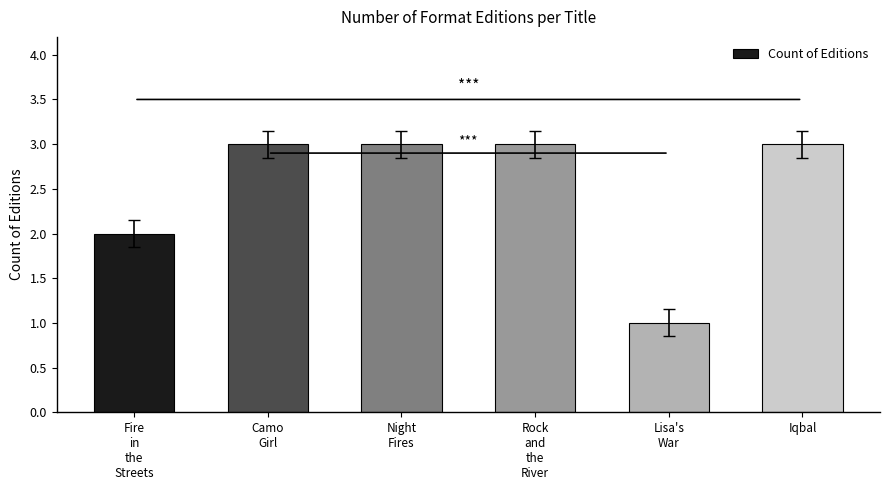

Reading right to left, extract all data points from this chart.

3	1	3	3	3	2